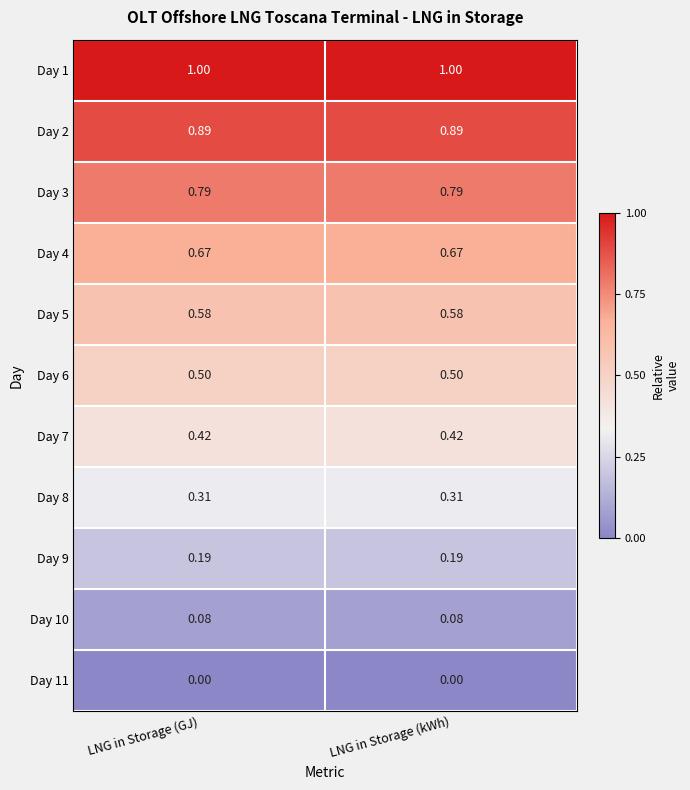

What is the greatest value displayed?

1.0